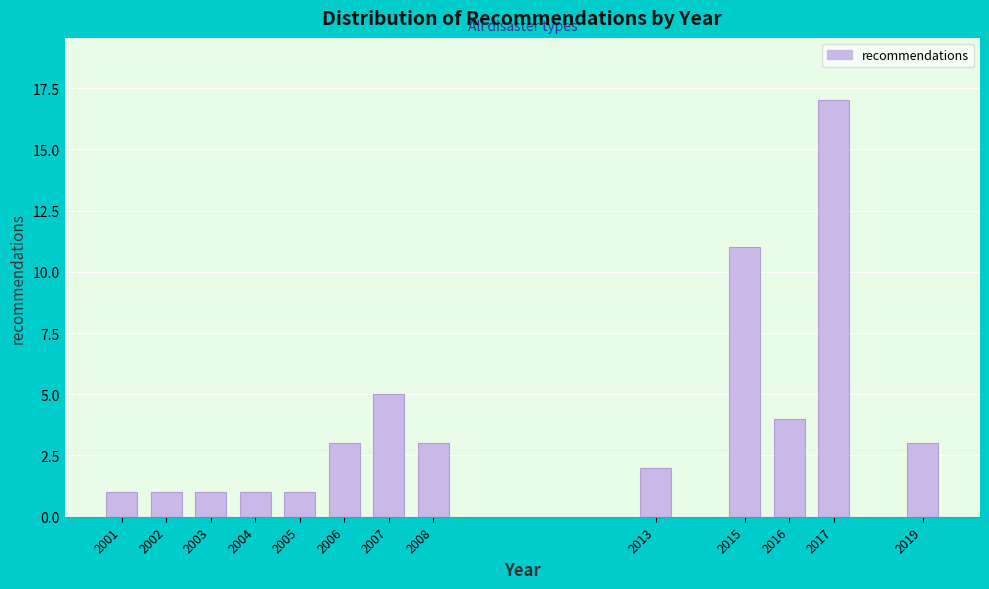

Reading right to left, list all the values displayed in this chart.

2019=3	2017=17	2016=4	2015=11	2013=2	2008=3	2007=5	2006=3	2005=1	2004=1	2003=1	2002=1	2001=1